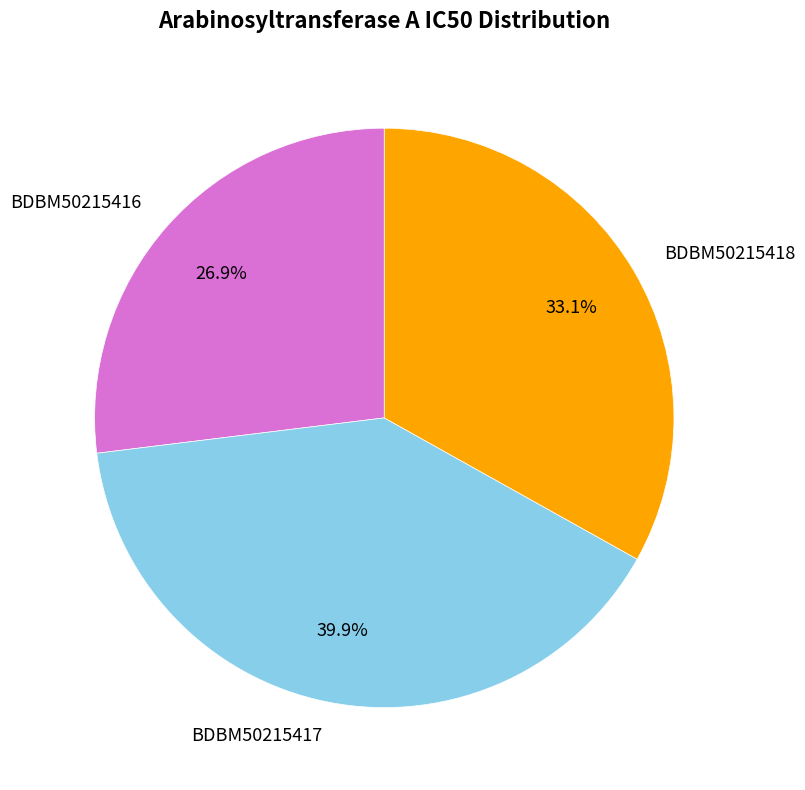

Does any single category account for the majority?

No